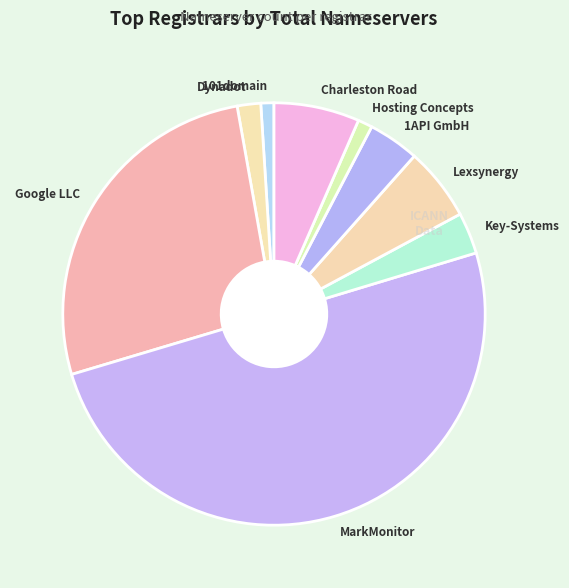

What is the majority slice?

MarkMonitor